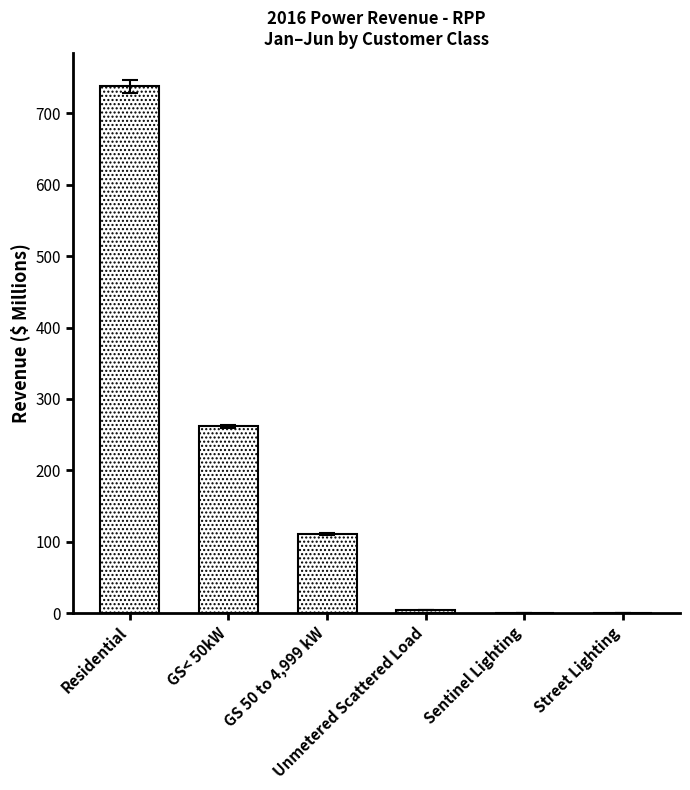

Which has a higher value, Residential or Sentinel Lighting?

Residential